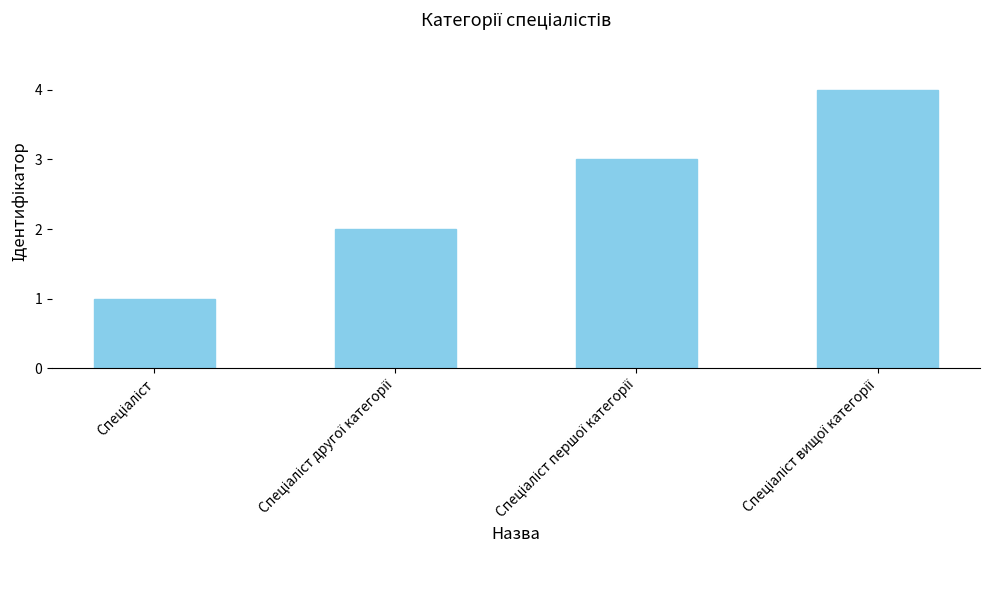

What is the difference between the maximum and minimum values?

3